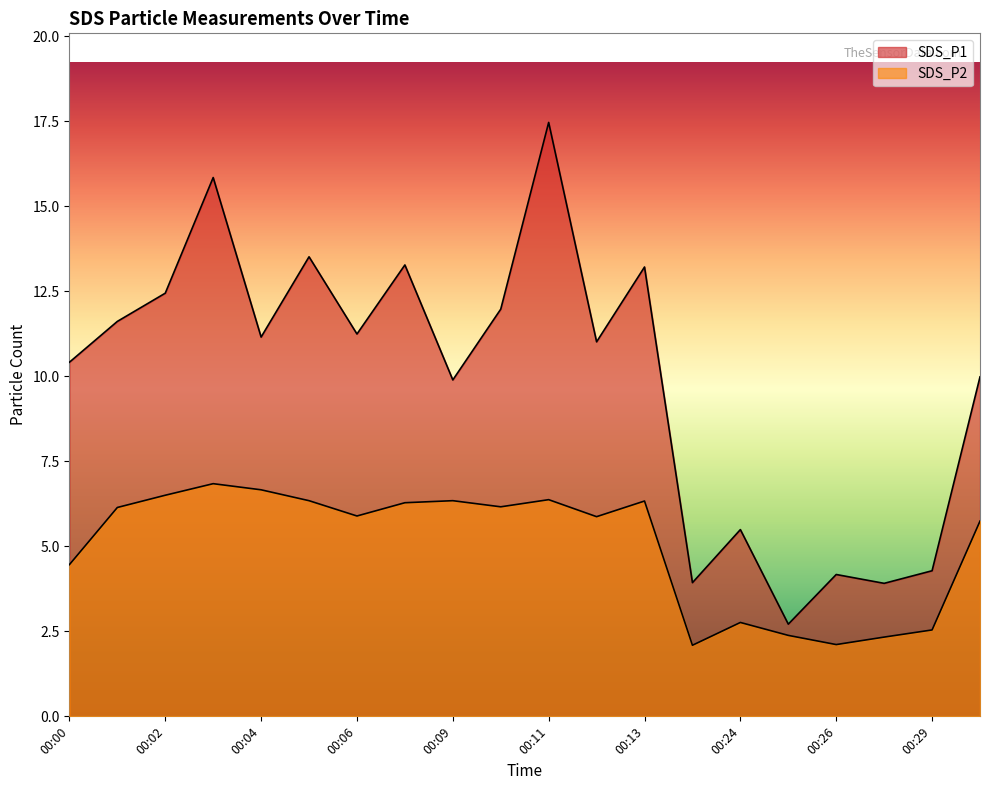

What is the sum of the SDS_P2 values at 00:27 and 00:24?

5.1